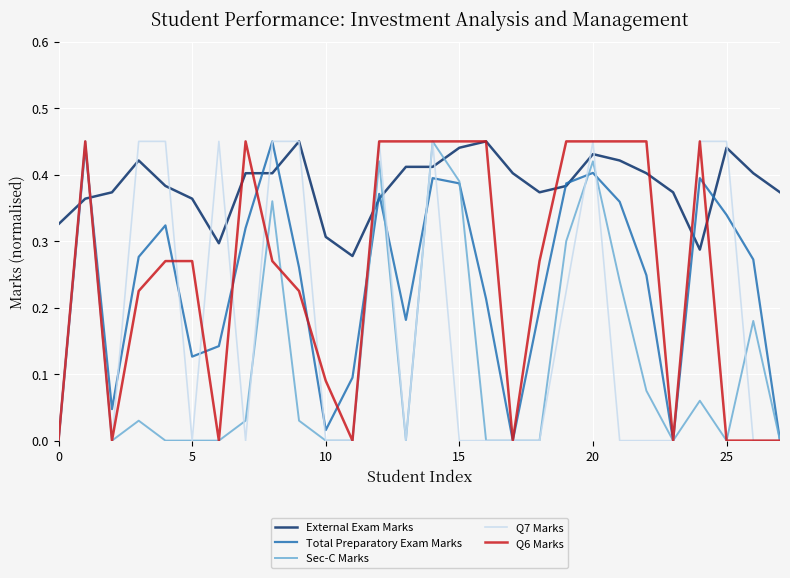

Does the chart have visible grid lines?

Yes